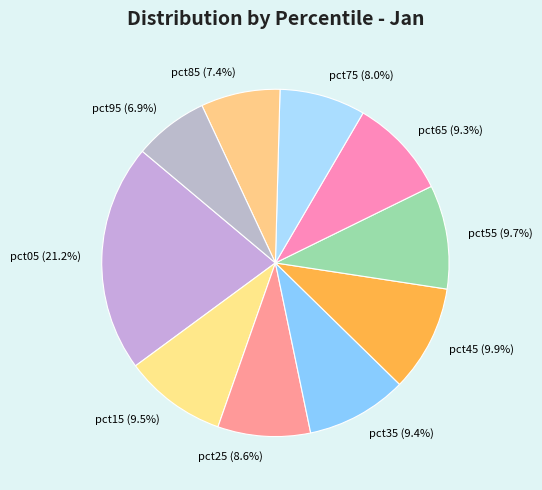

How many slices are in this pie chart?

10